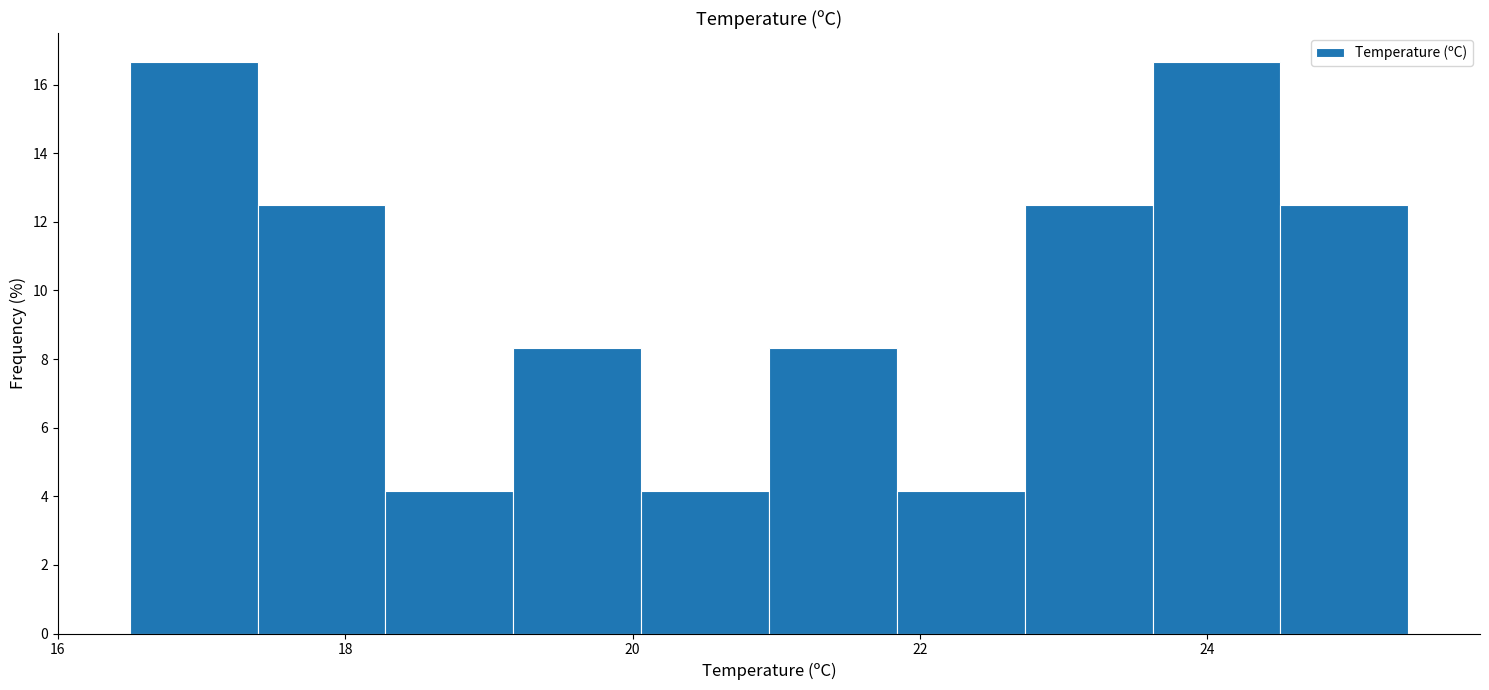

Reading left to right, list every bar in this chart as the range it spans on the x-axis followed by its height. Neither the bar edges nor the heights are printed on the chart, so give them approximately, as read against the axes.

16.6 to 17.4: 16.6
17.4 to 18.2: 12.6
18.2 to 19.2: 4.2
19.2 to 20.0: 8.4
20.0 to 21.0: 4.2
21.0 to 21.8: 8.4
21.8 to 22.8: 4.2
22.8 to 23.6: 12.6
23.6 to 24.6: 16.6
24.6 to 25.4: 12.6